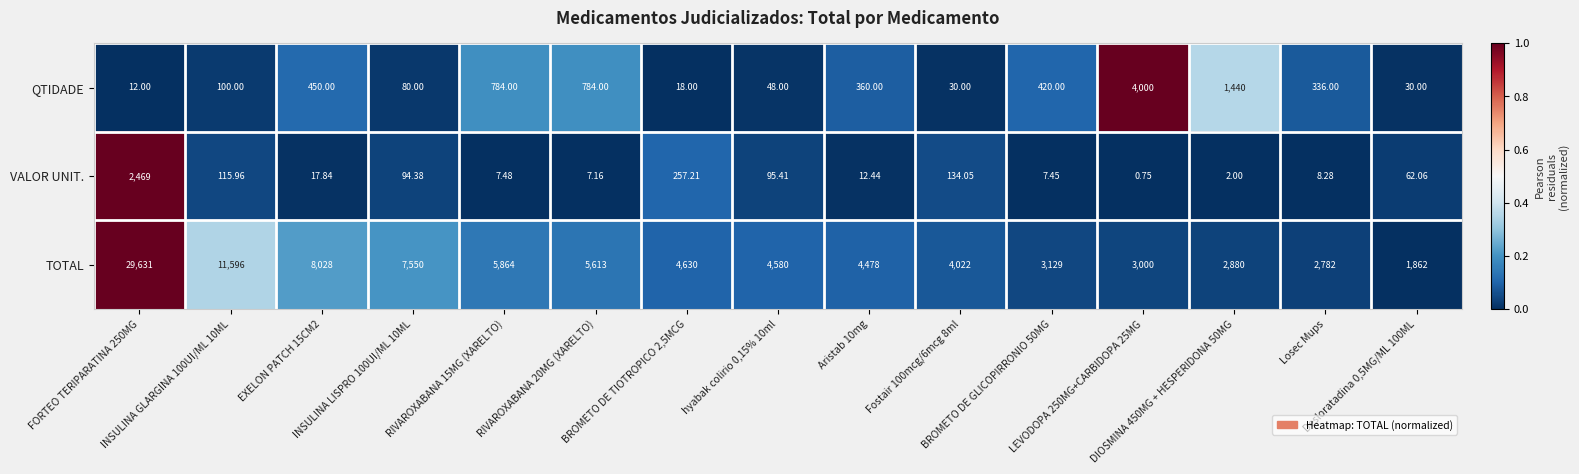

List the series in order of their peak value, lowest first.

VALOR UNIT., QTIDADE, TOTAL